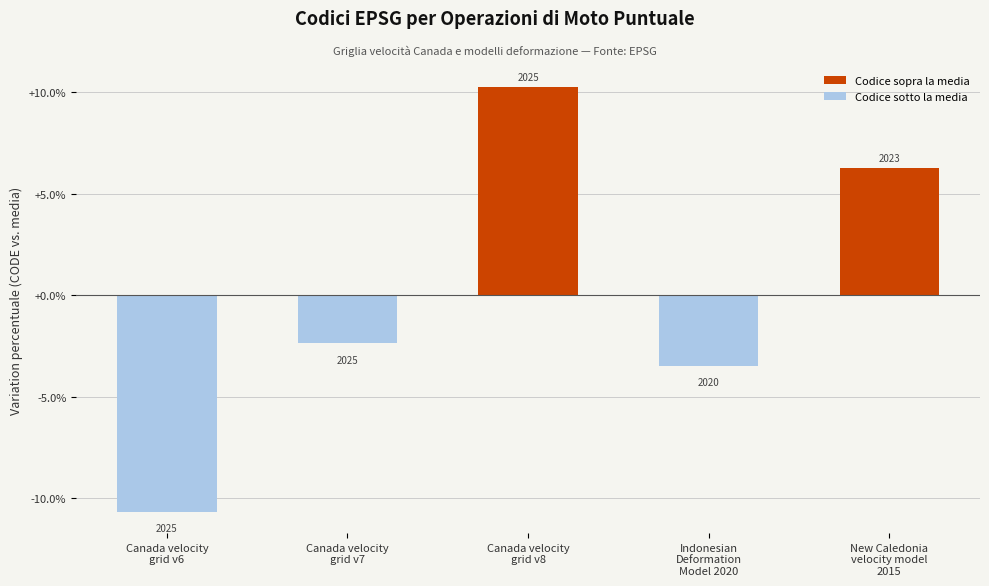

What position from the left is Canada velocity
grid v6?

1